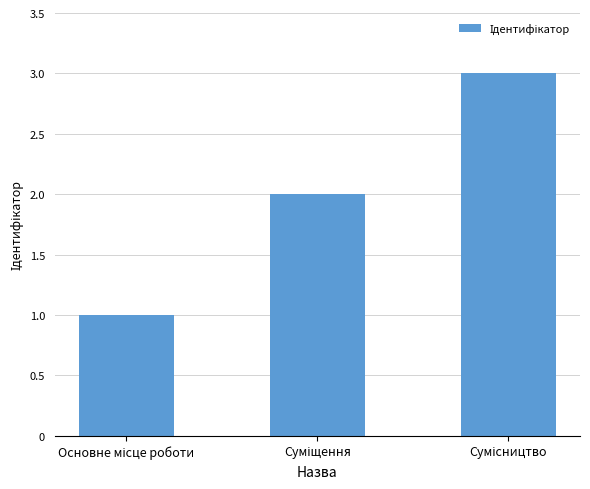

What is the greatest value displayed?

3